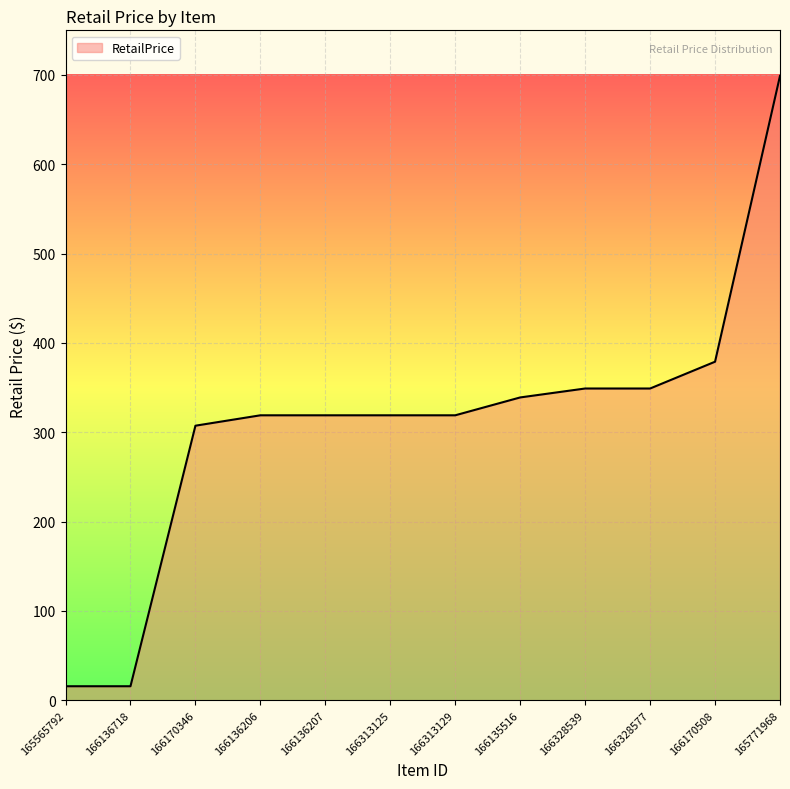

What is the change in value from 166313129 to 165771968?

+380.0